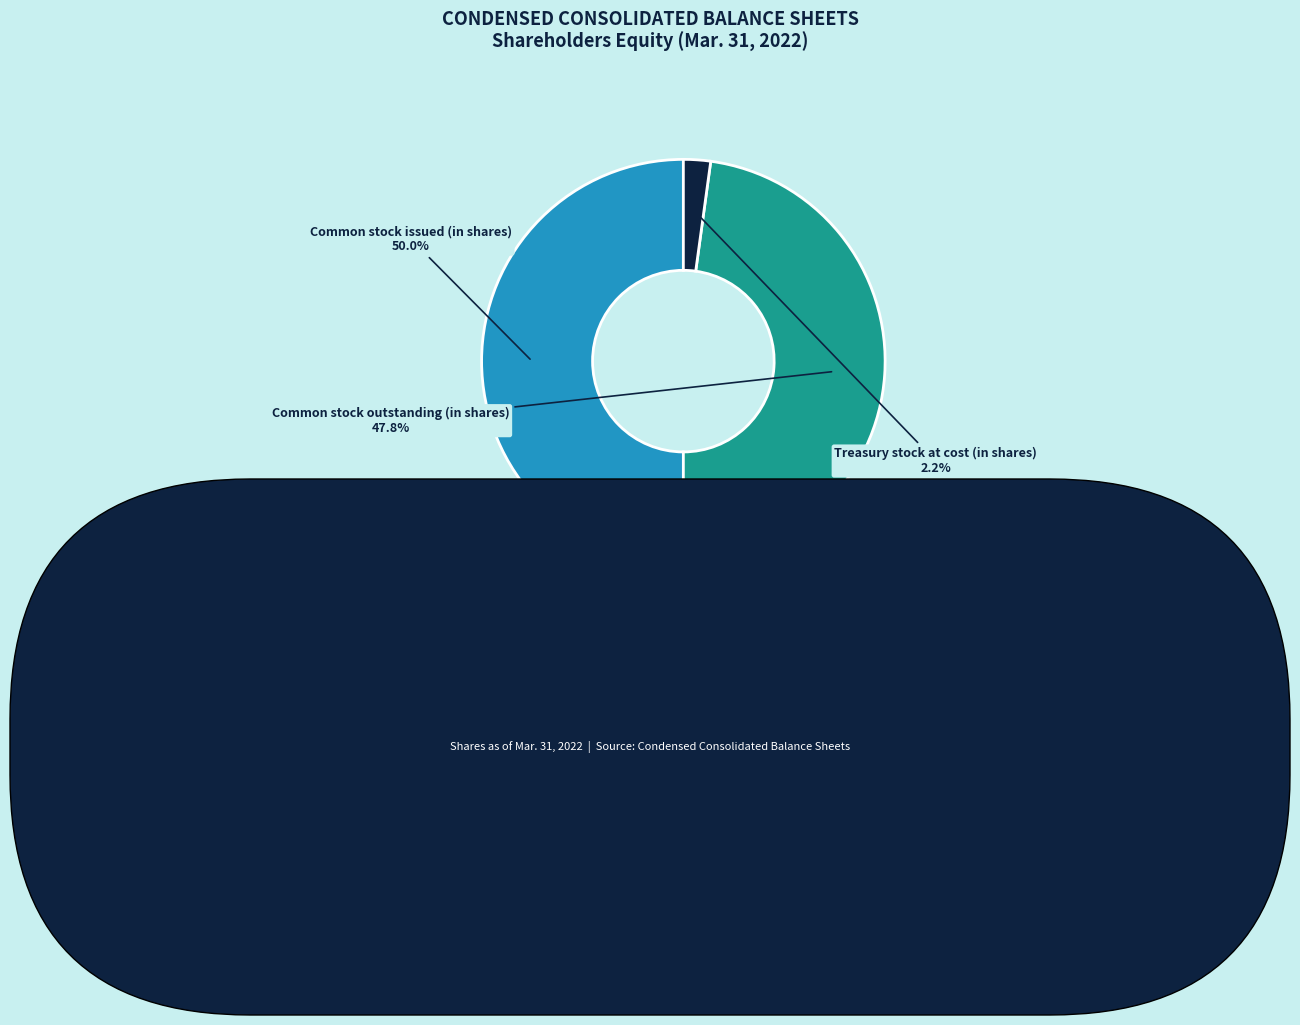

Between Treasury stock at cost (in shares) and Common stock issued (in shares), which is larger?

Common stock issued (in shares)